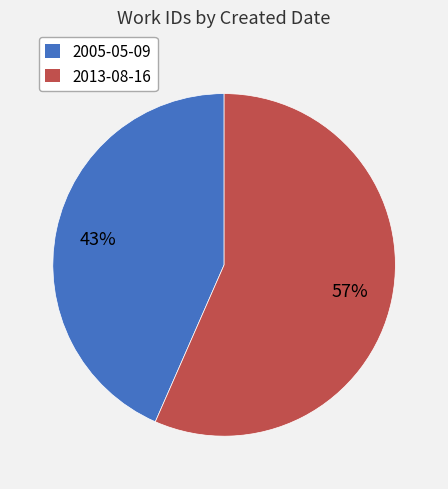

Rank the categories by value from lowest to highest.

2005-05-09, 2013-08-16